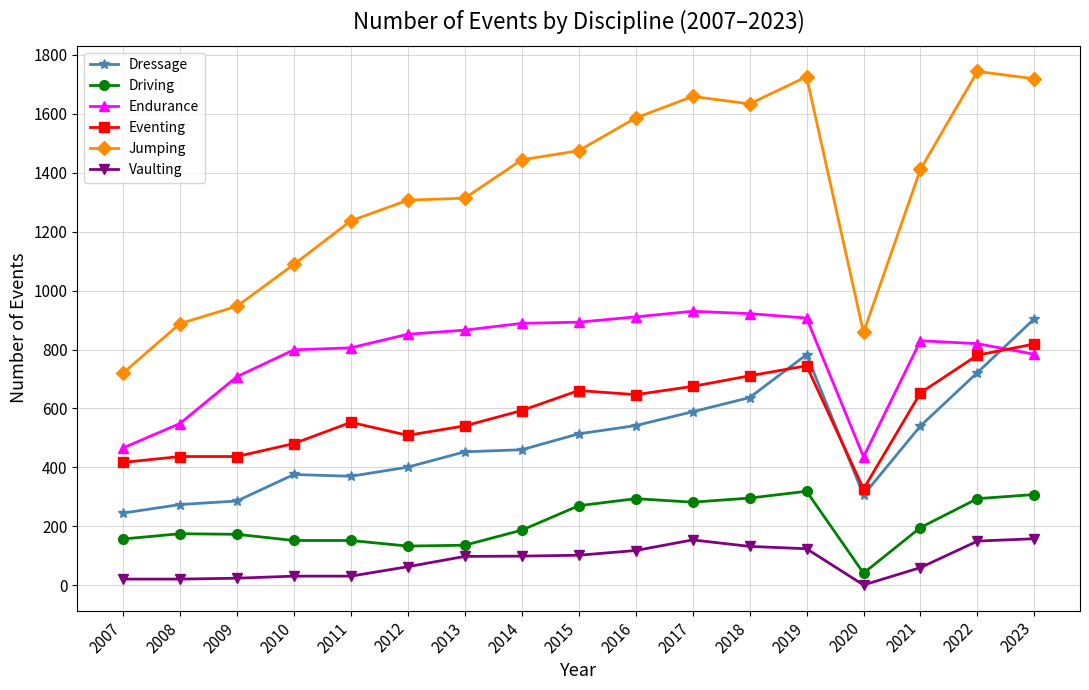

What is the minimum value shown in the chart?

1